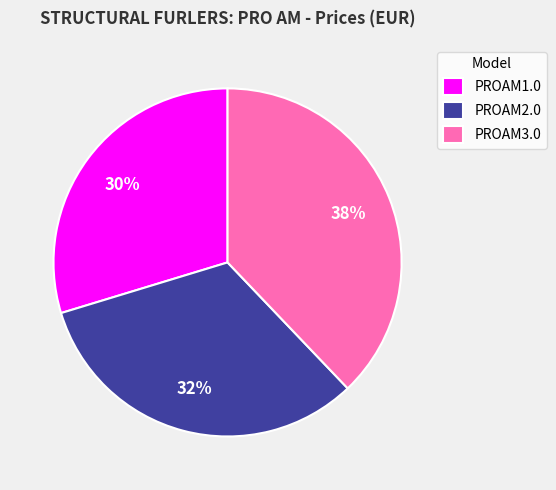

How many slices are in this pie chart?

3